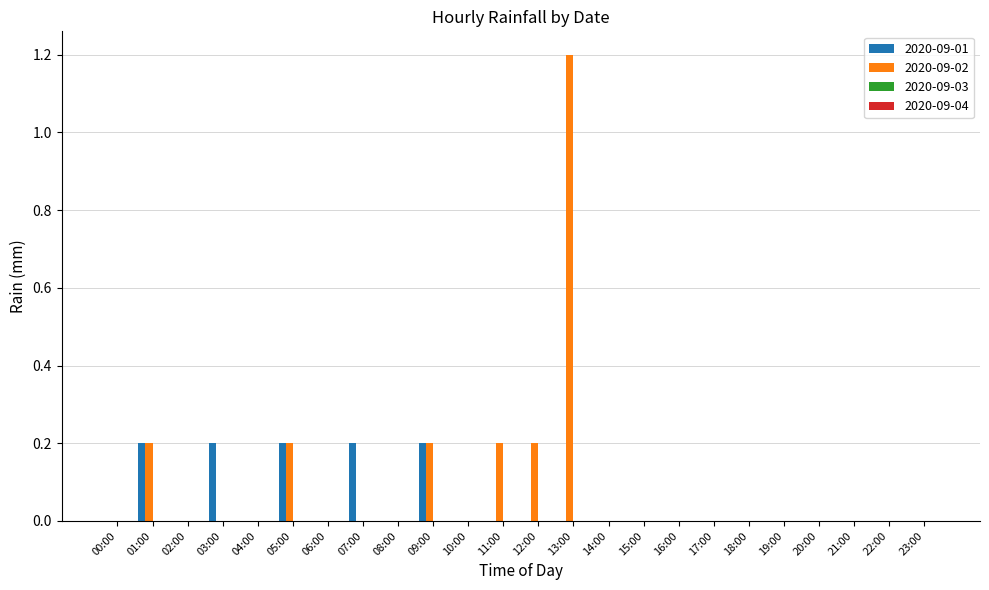

At which label does 2020-09-02 reach its peak?

13:00